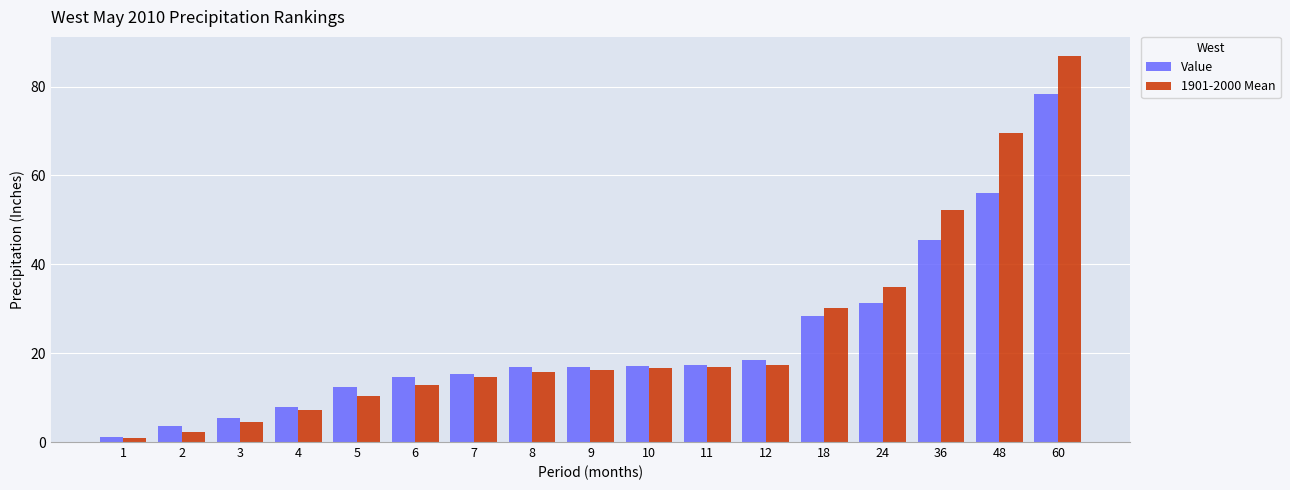

Rank the series at 60 from highest to lowest value.

1901-2000 Mean, Value